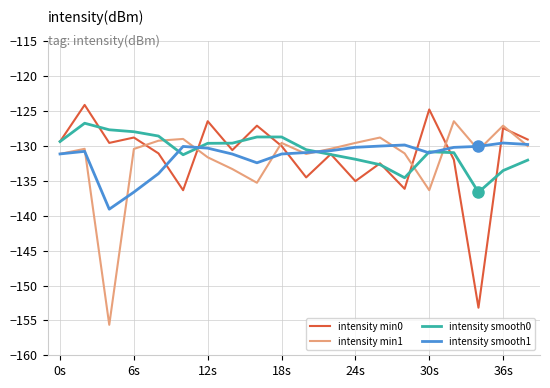

What is the maximum value shown in the chart?

-124.1